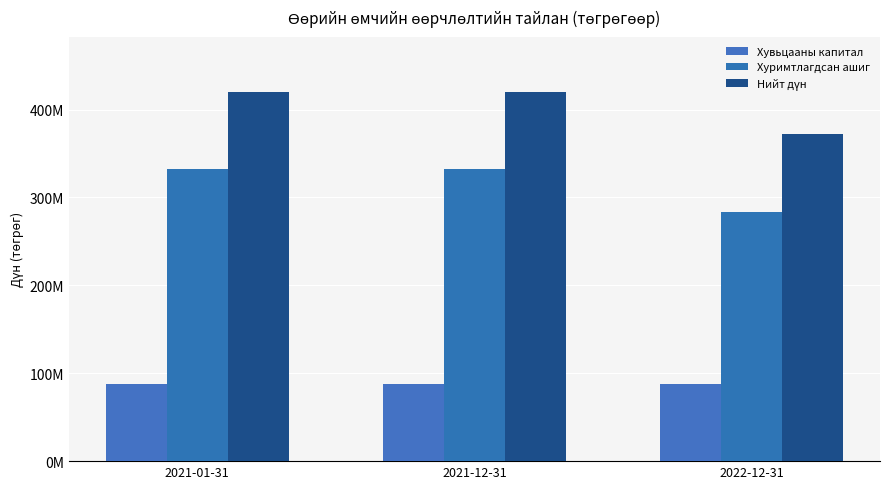

Which series has the widest spread of values?

Хуримтлагдсан ашиг